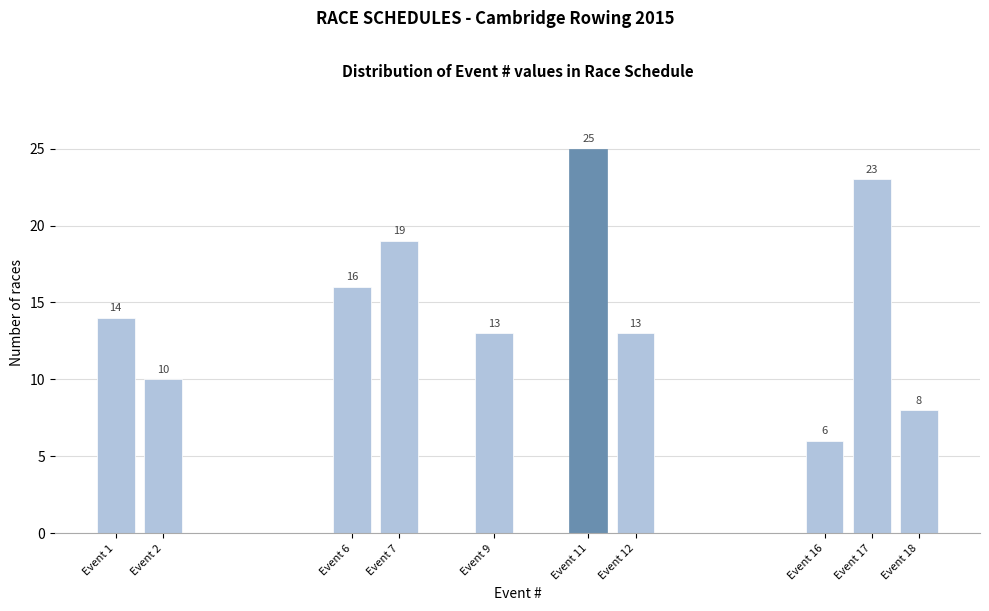

Reading right to left, what are all the values shown in this chart?

Event 18=8	Event 17=23	Event 16=6	Event 12=13	Event 11=25	Event 9=13	Event 7=19	Event 6=16	Event 2=10	Event 1=14